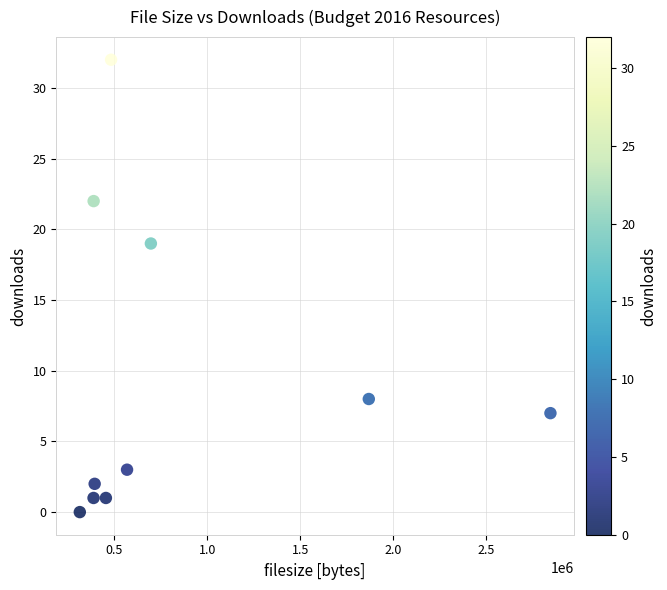

What is the range of X values (max minus min)?

2534518